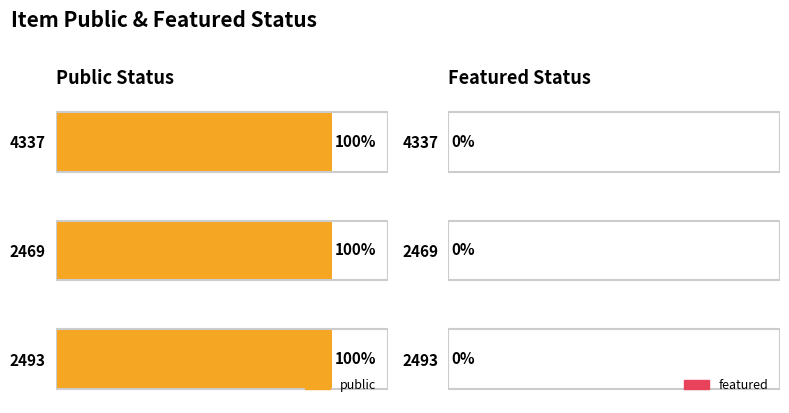

At which label does featured reach its peak?

4337